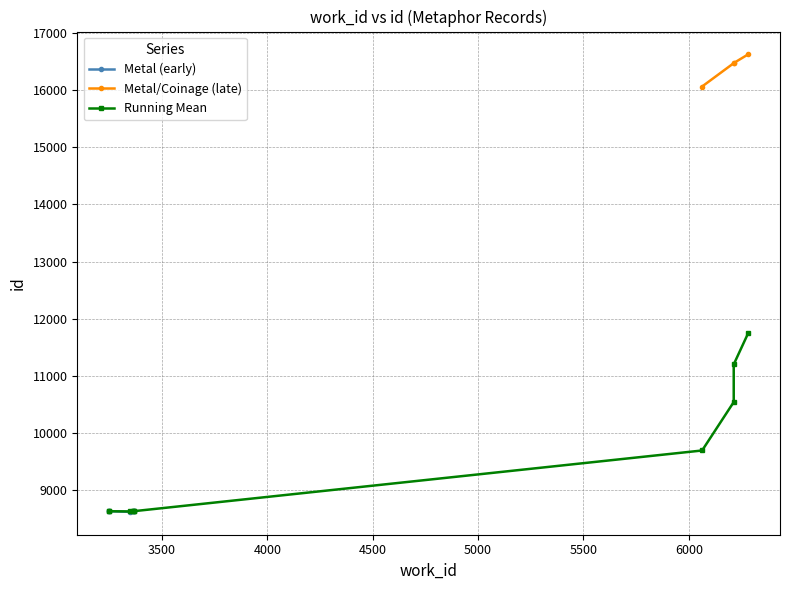

Does the chart display data point markers on the line(s)?

Yes